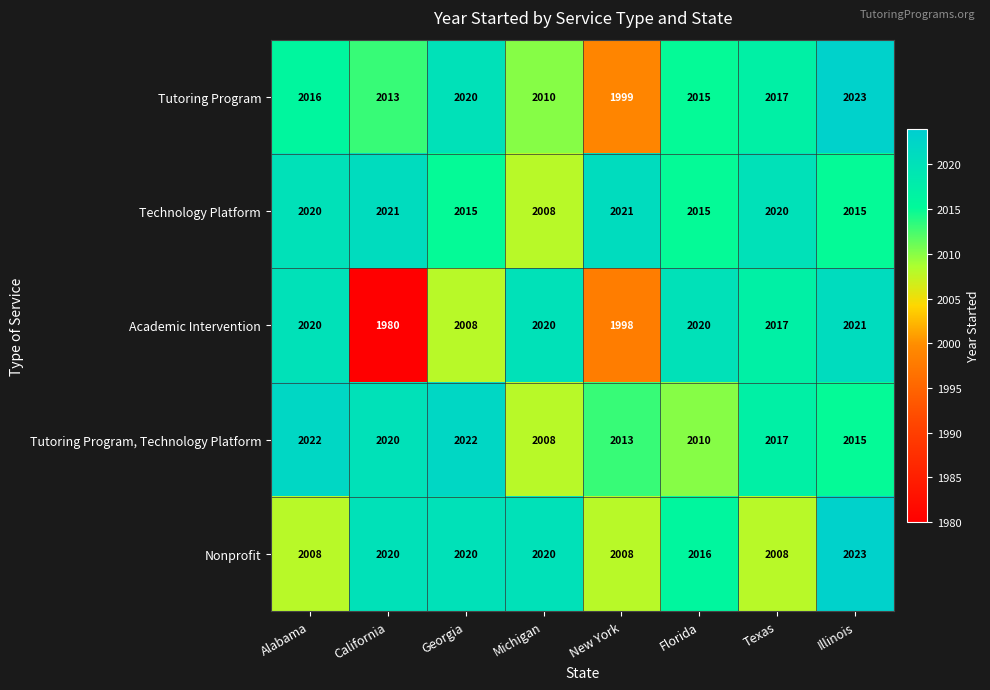

The Nonprofit series shows 2008 at Texas. True or false?

True